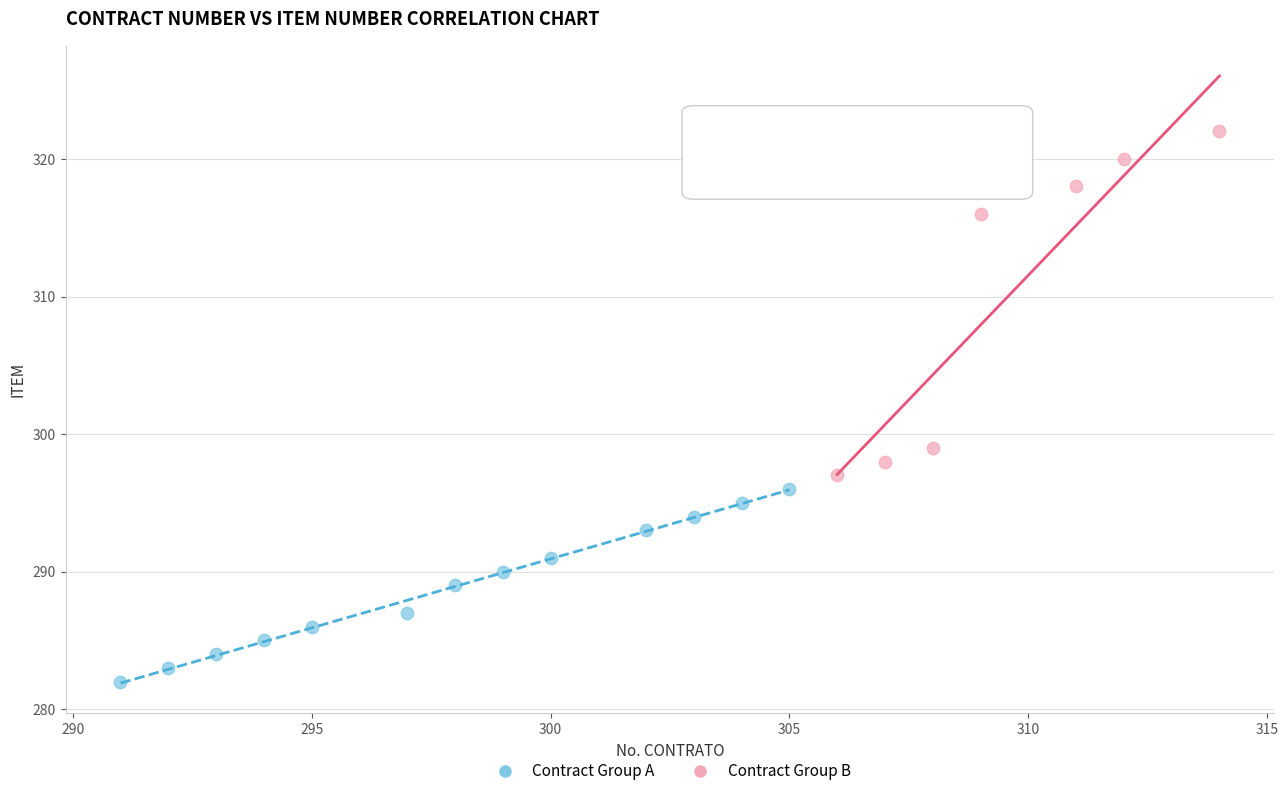

Which series contains the lowest Y value?

Contract Group A